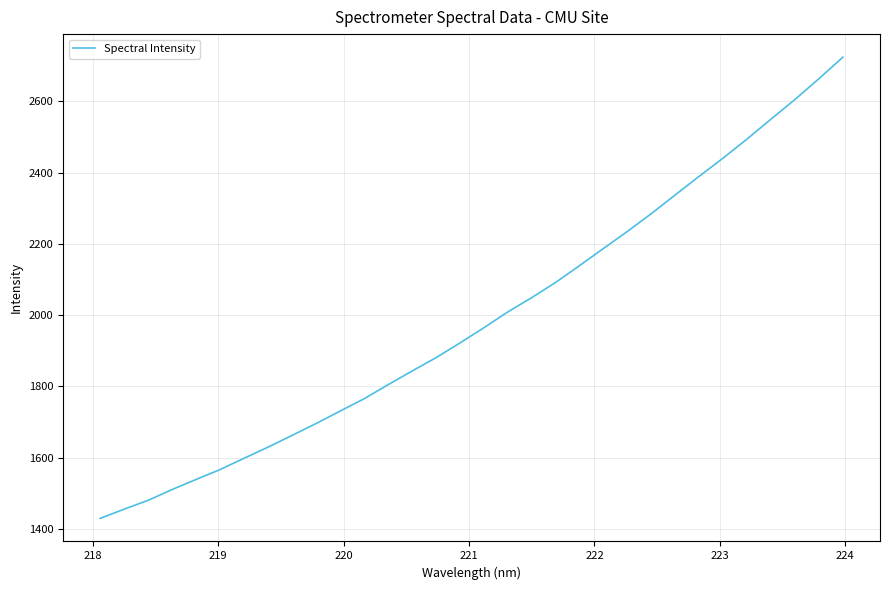

What is the smallest value displayed?

1429.4